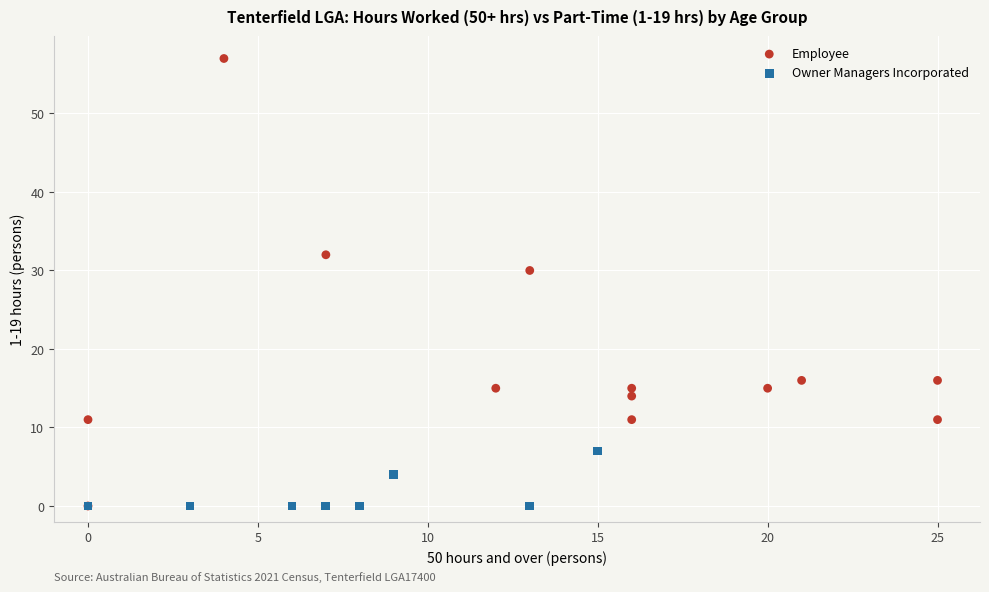

Which series has the widest spread of Y values?

Employee